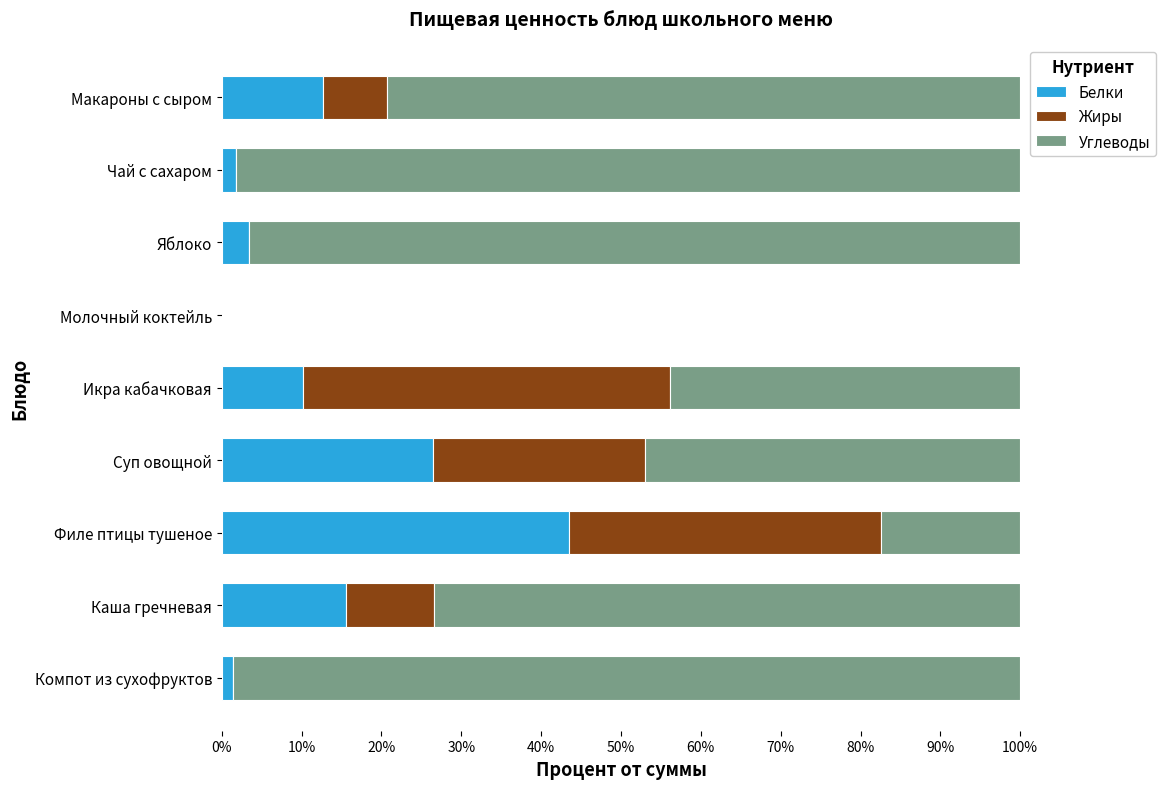

True or false: Белки has a value of 71.6 at Филе птицы тушеное.

False